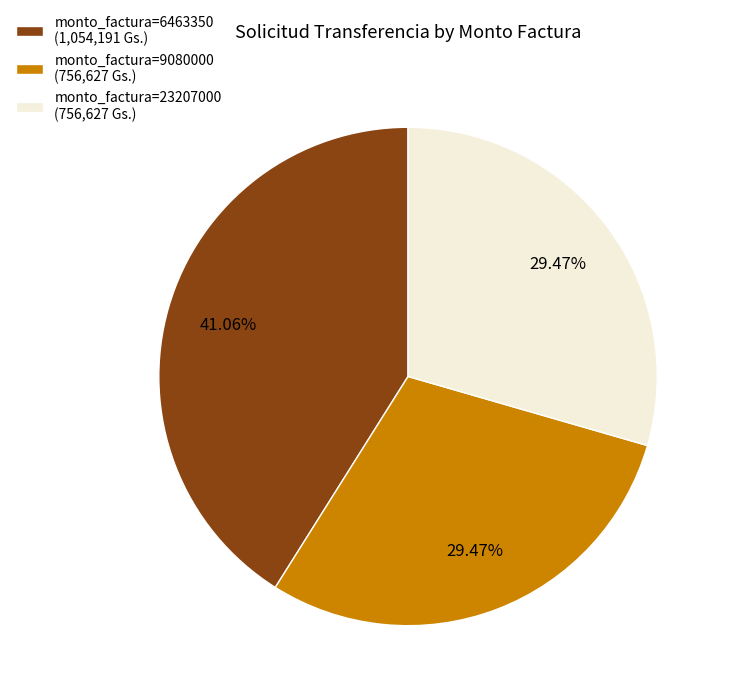

Approximately how many times larger is the value at monto_factura=6463350 (1,054,191 Gs.) compared to monto_factura=9080000 (756,627 Gs.)?

1.4